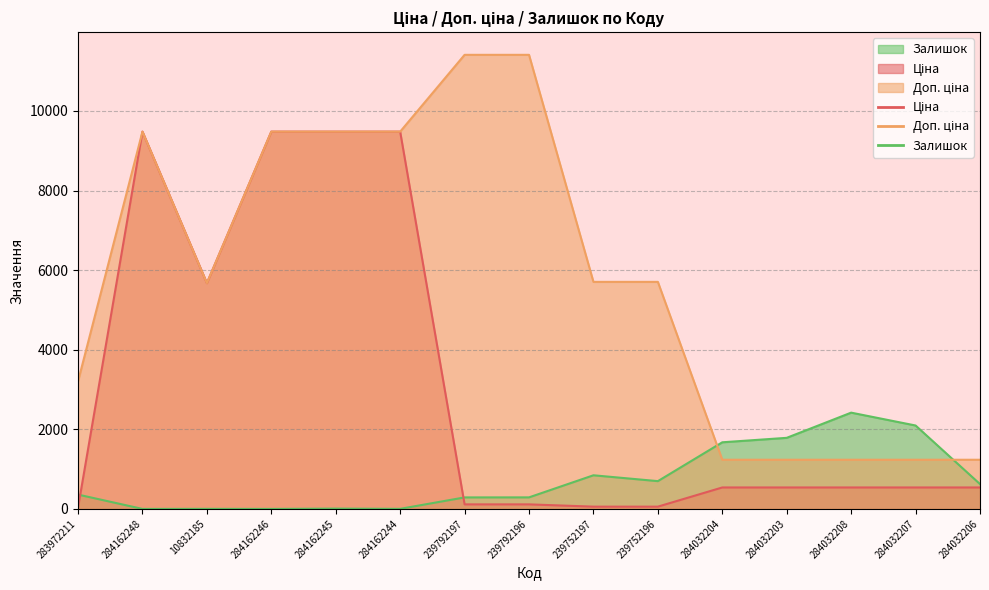

Reading left to right, what are all the values shown in this chart?

Ціна: 32.0	9480.1	5673.8	9480.1	9480.1	9480.1	114.1	114.1	57.0	57.0	539.0	539.0	539.0	539.0	539.0
Доп. ціна: 3205.0	9480.1	5673.8	9480.1	9480.1	9480.1	11410.0	11410.0	5705.0	5705.0	1235.4	1235.4	1235.4	1235.4	1235.4
Залишок: 360.0	0.0	2.0	0.0	8.0	2.0	289.0	290.0	845.0	698.0	1674.0	1786.0	2419.0	2096.0	624.0